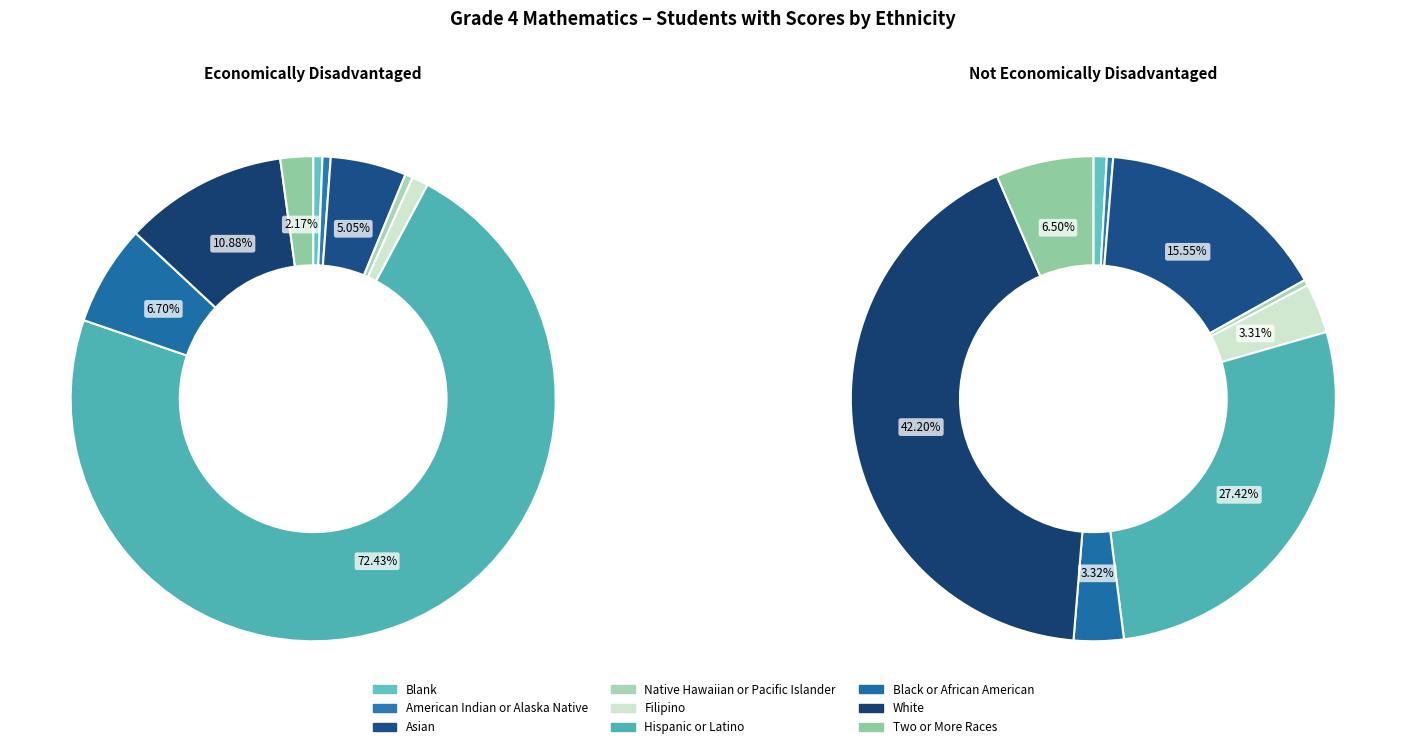

Which series has the widest spread of values?

Economically Disadvantaged